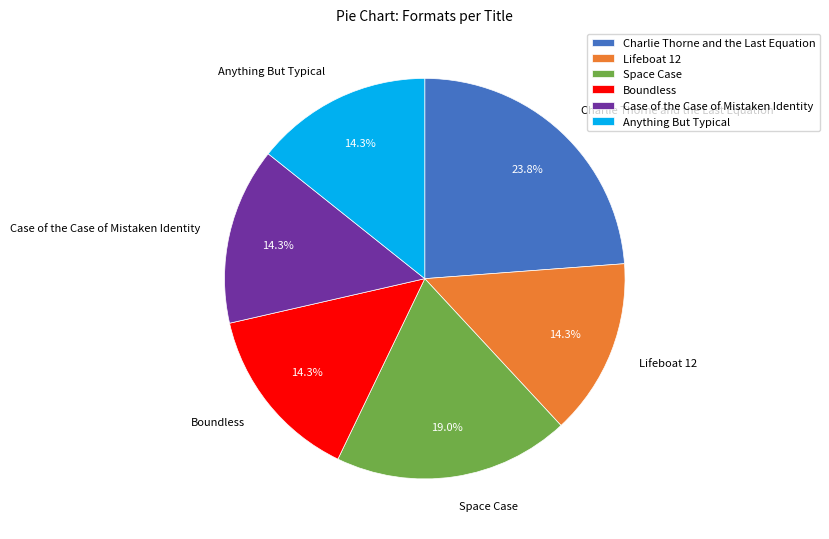

To the nearest percent, what is the difference between the Case of the Case of Mistaken Identity and Space Case slice percentages?

5%